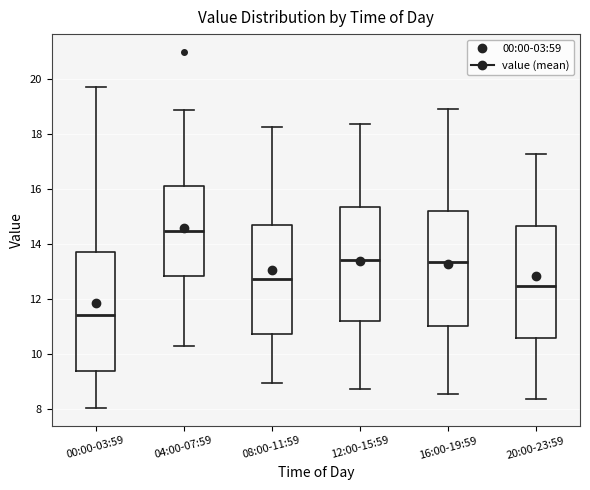

Where does the upper whisker of the box for 08:00-11:59 end on the y-axis? The values are not printed on the chart, so give them approximately, as read against the axis.

18.2